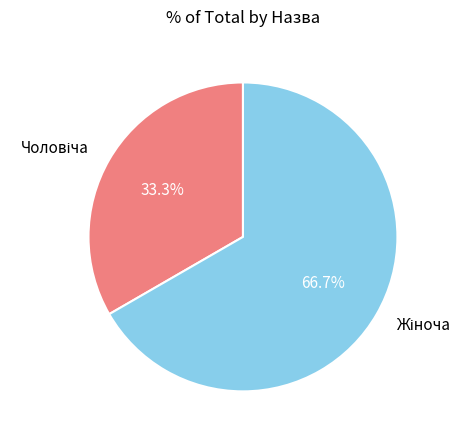

Count the number of slices in the pie.

2